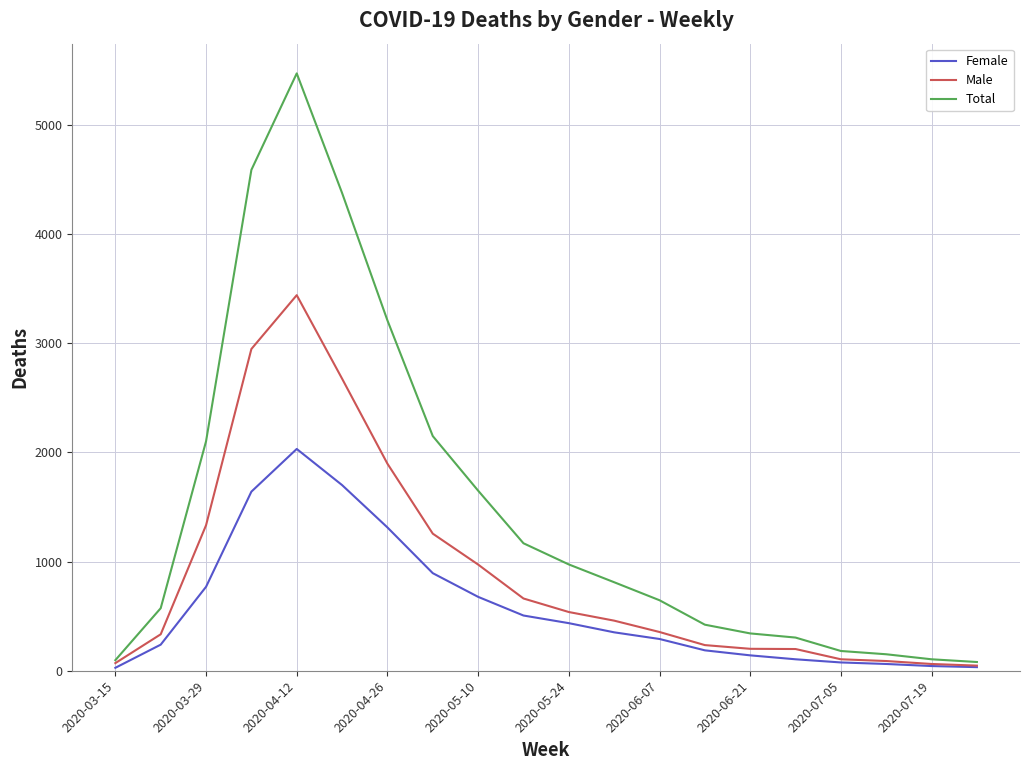

In Male, how many points are higher than both neighbors (excluding endpoints)?

1